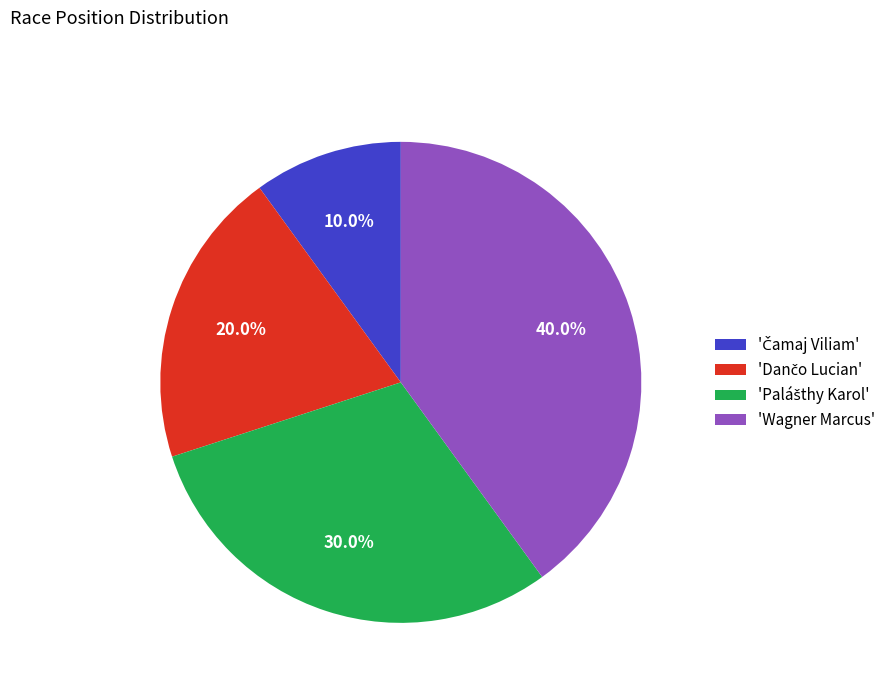

To the nearest percent, what is the difference between the largest and smallest slice percentages?

30%